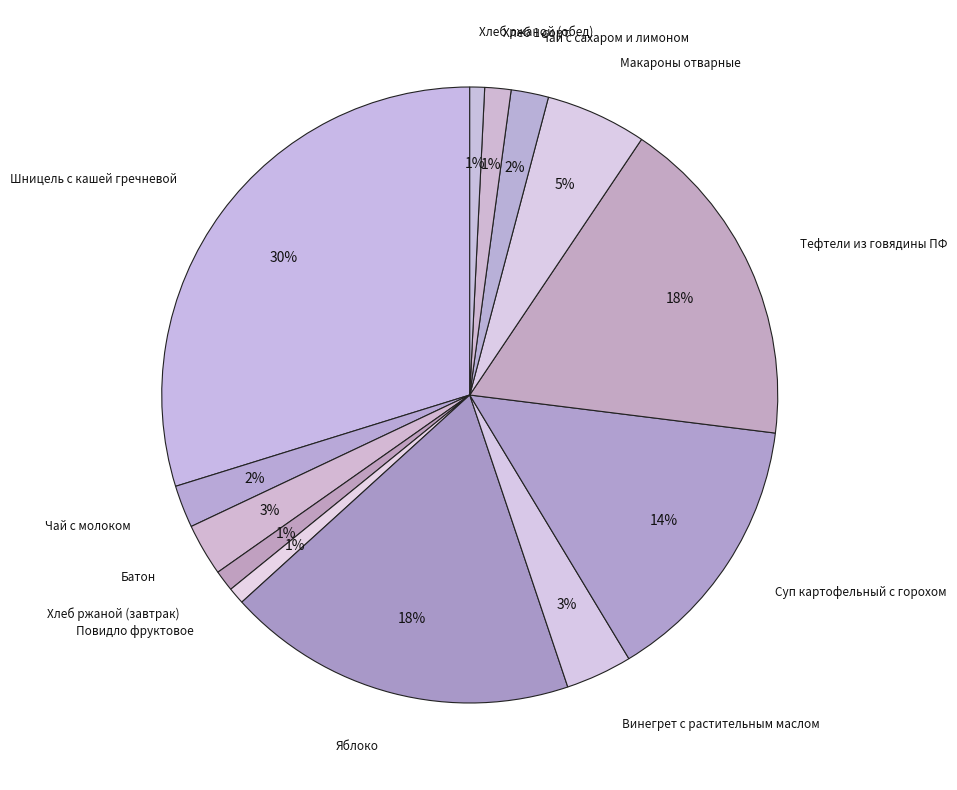

Which category has the smallest portion of the pie?

Хлеб ржаной (обед)